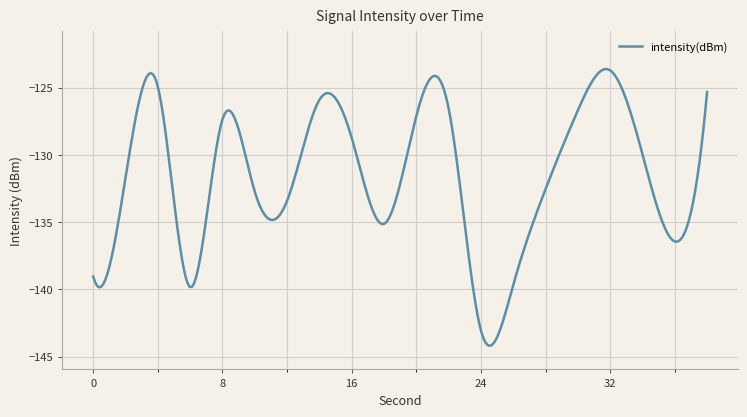

What is the smallest value displayed?

-144.2